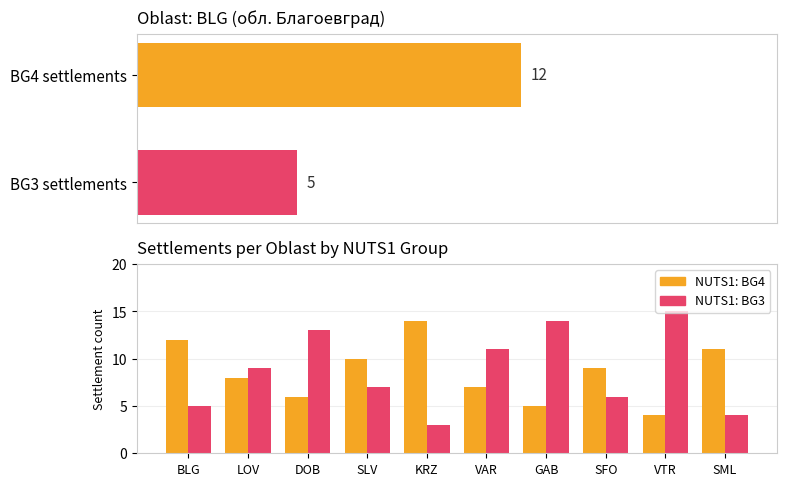

What is the lowest value of the NUTS1: BG3 series?

3